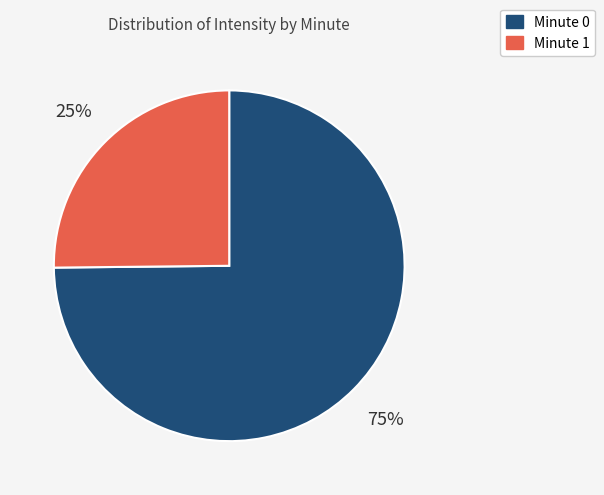

Combined, do Minute 1 and Minute 0 account for over 50%?

Yes